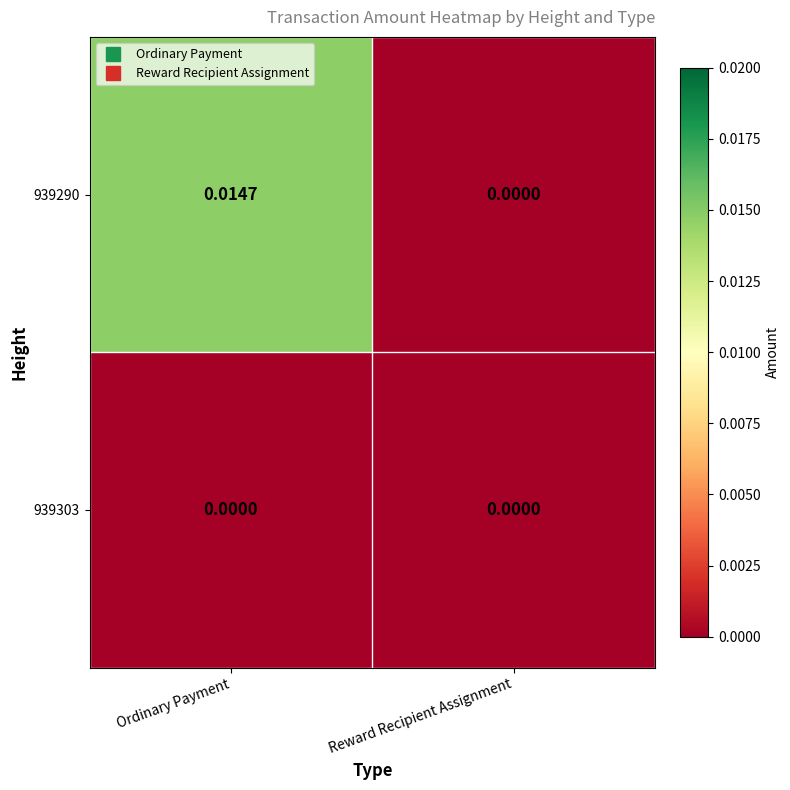

At which category is the sum across all series the highest?

Ordinary Payment